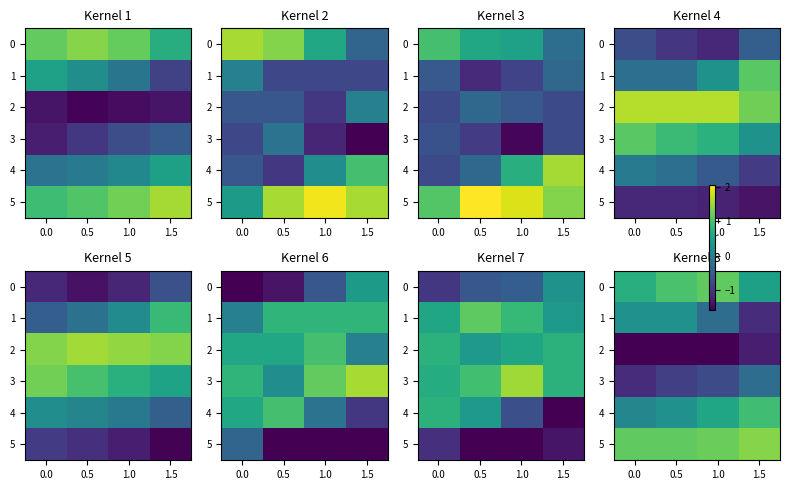

How many series are shown in this chart?

6